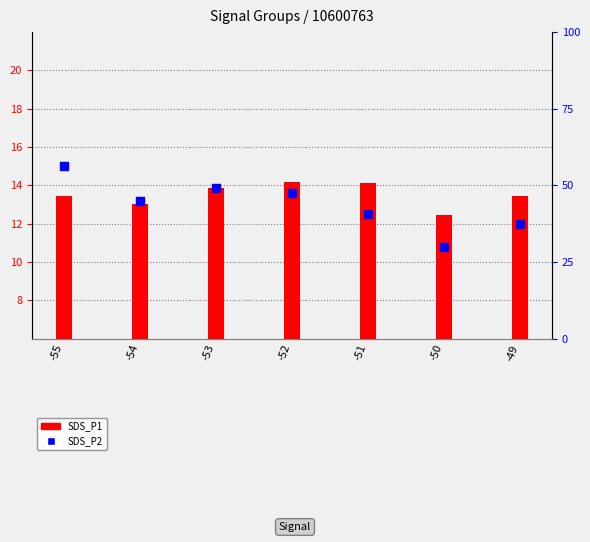

What are all the series names shown in the legend?

SDS_P1, SDS_P2